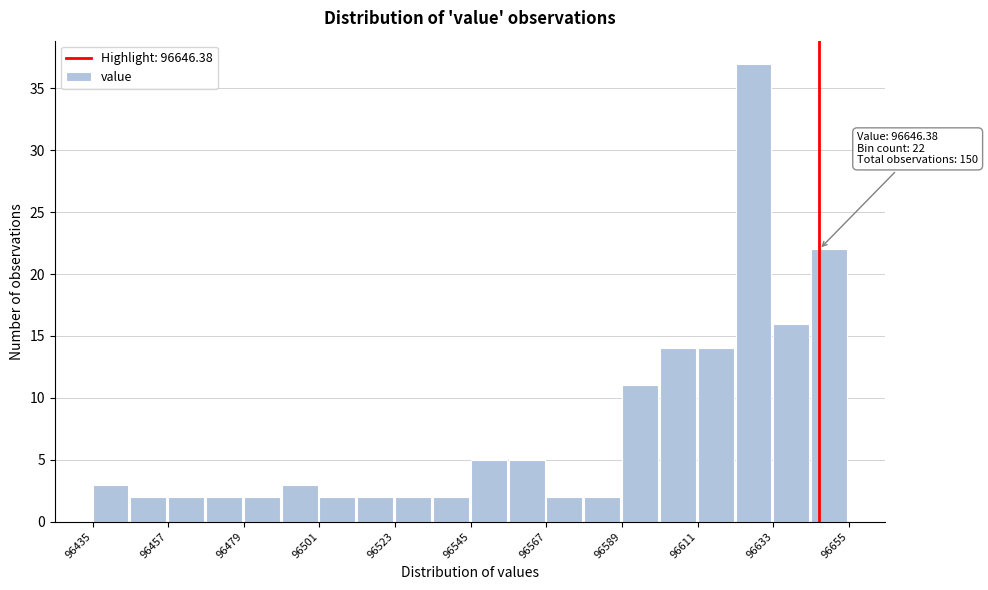

Read against the x-axis, roughly where is the centre of the tallest bar?

96625